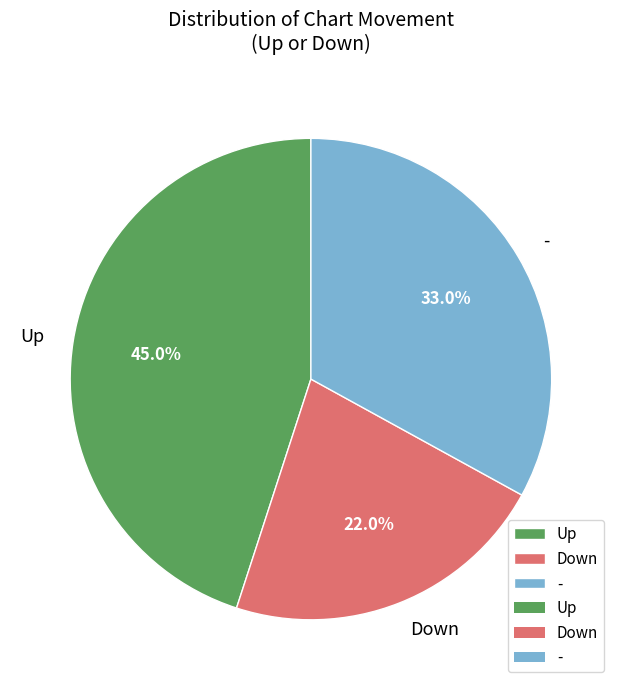

Which has a higher value, Up or -?

Up